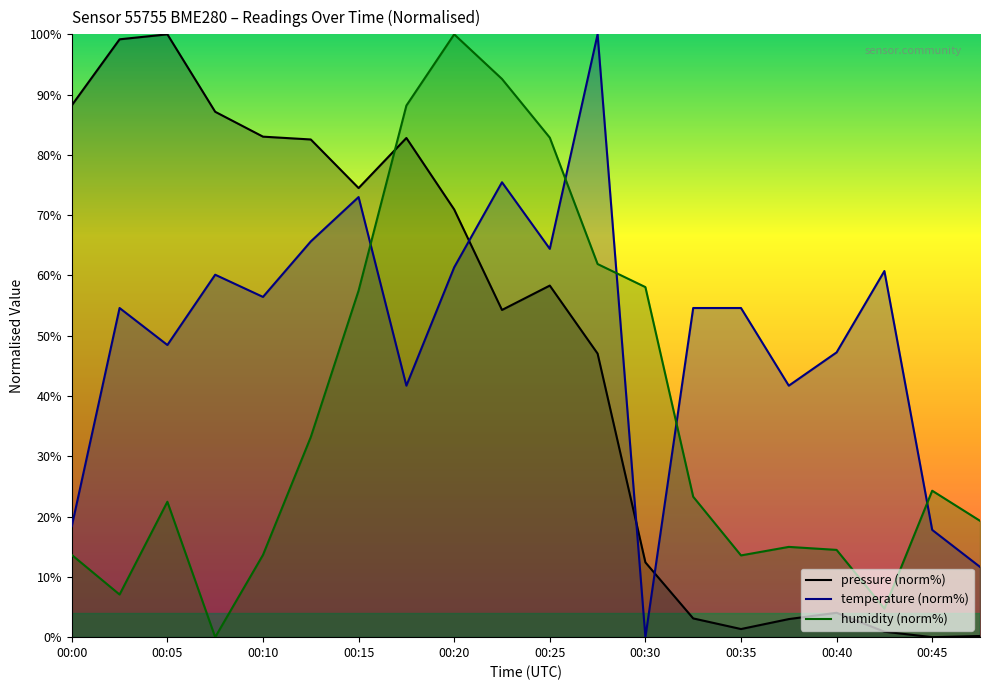

How many data points does each series have?

20